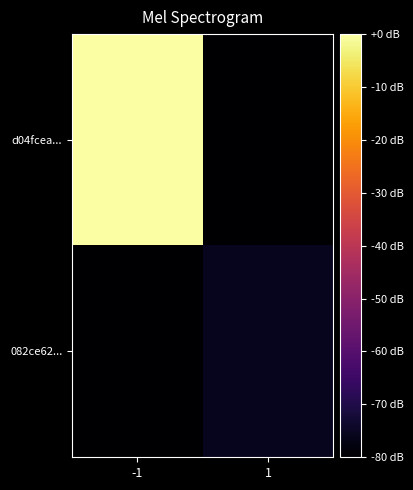

Between -1 and 1, which series saw the biggest shift?

d04fcea...